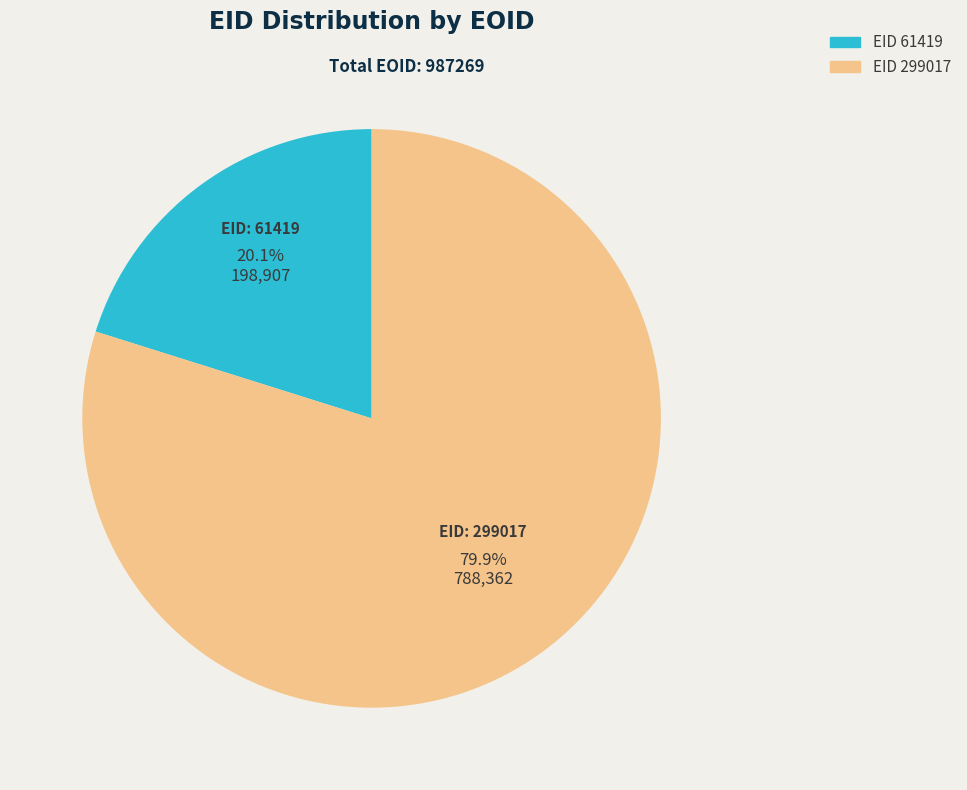

Does any single category account for the majority?

Yes